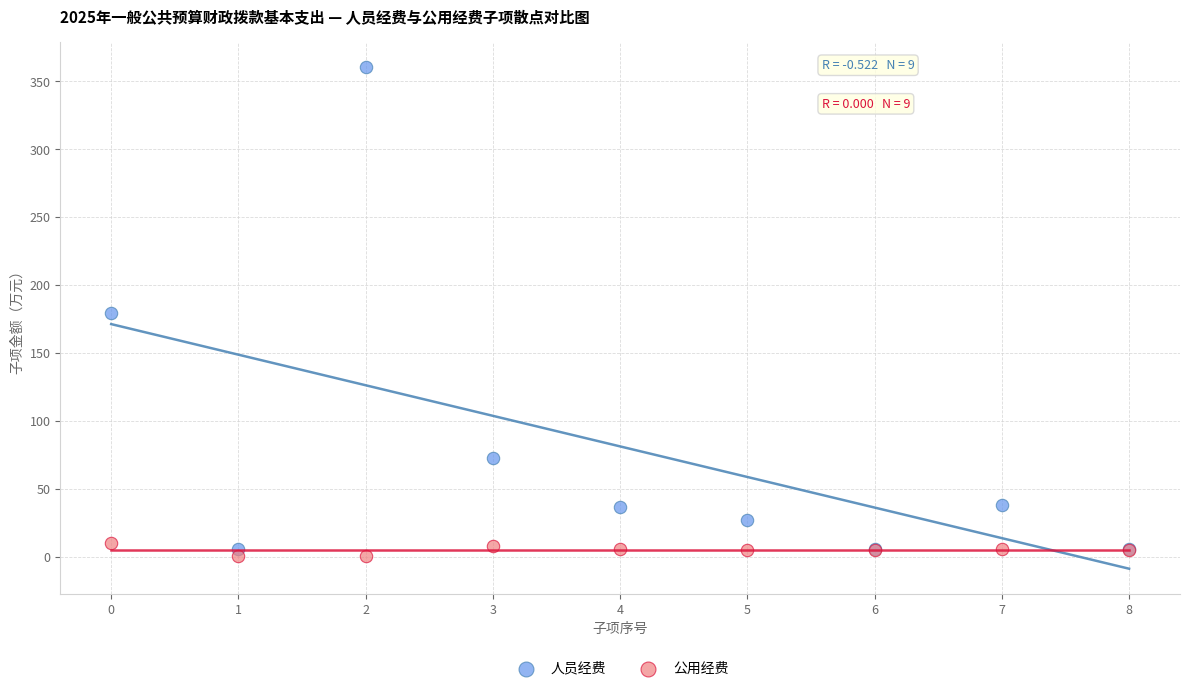

Which series has the widest spread of Y values?

人员经费